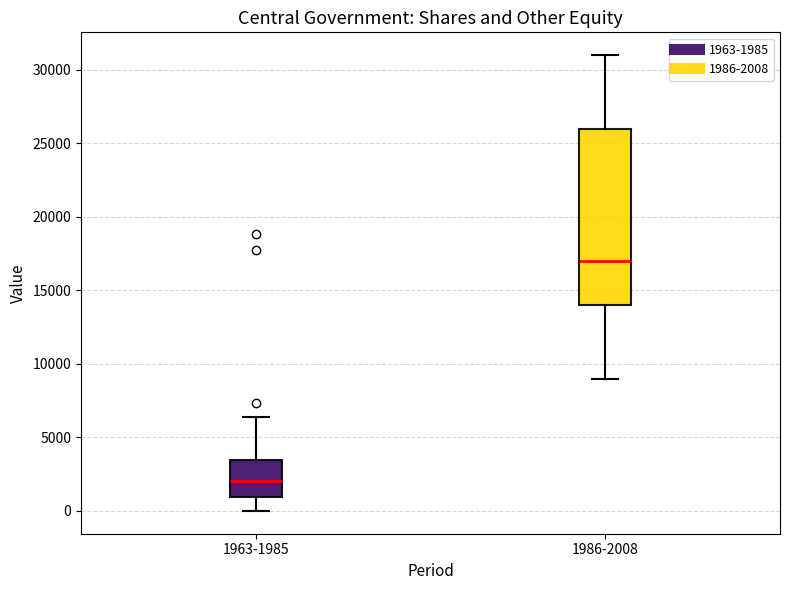

Where is the lower edge of the box for 1986-2008 on the y-axis? The values are not printed on the chart, so give them approximately, as read against the axis.

14000